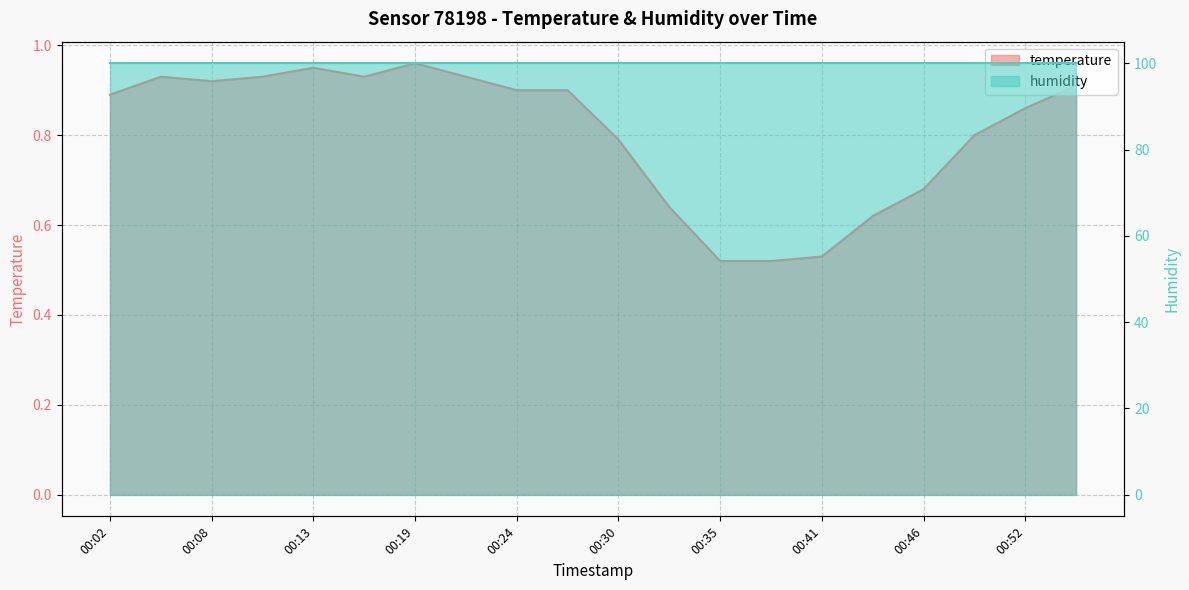

Rank the categories by value from lowest to highest.

00:35, 00:38, 00:41, 00:44, 00:33, 00:46, 00:30, 00:49, 00:52, 00:02, 00:24, 00:27, 00:55, 00:08, 00:05, 00:10, 00:16, 00:21, 00:13, 00:19